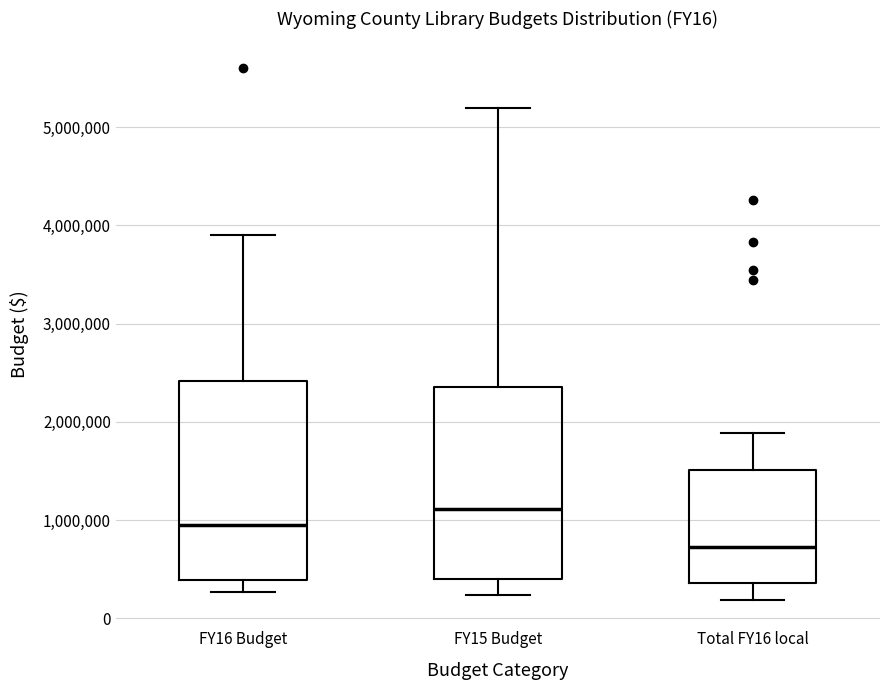

Where is the upper edge of the box for FY16 Budget on the y-axis? The values are not printed on the chart, so give them approximately, as read against the axis.

2400000